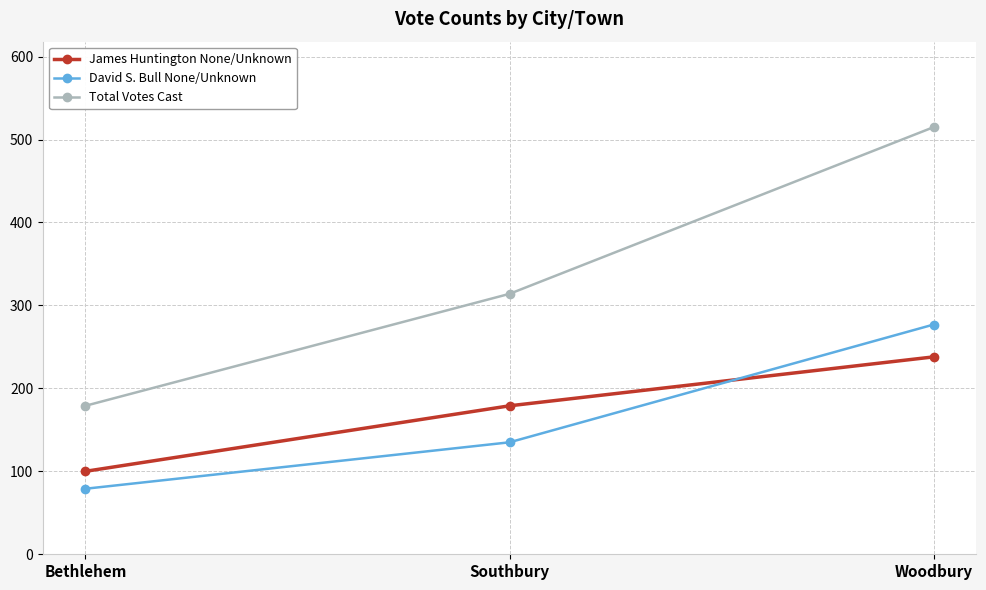

Is it true that Total Votes Cast equals 515 at Woodbury?

True